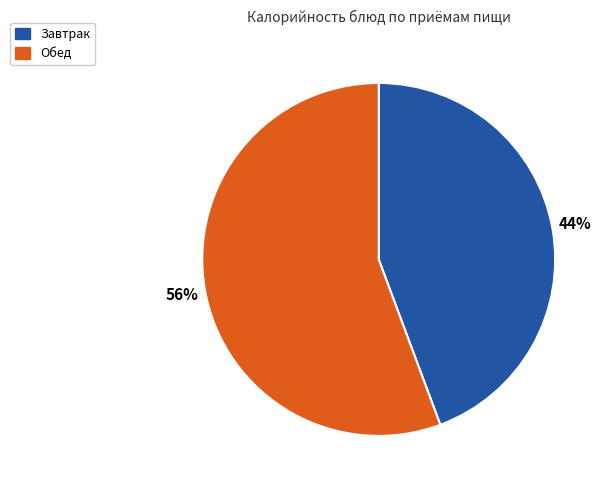

To the nearest percent, what is the average slice percentage?

50%